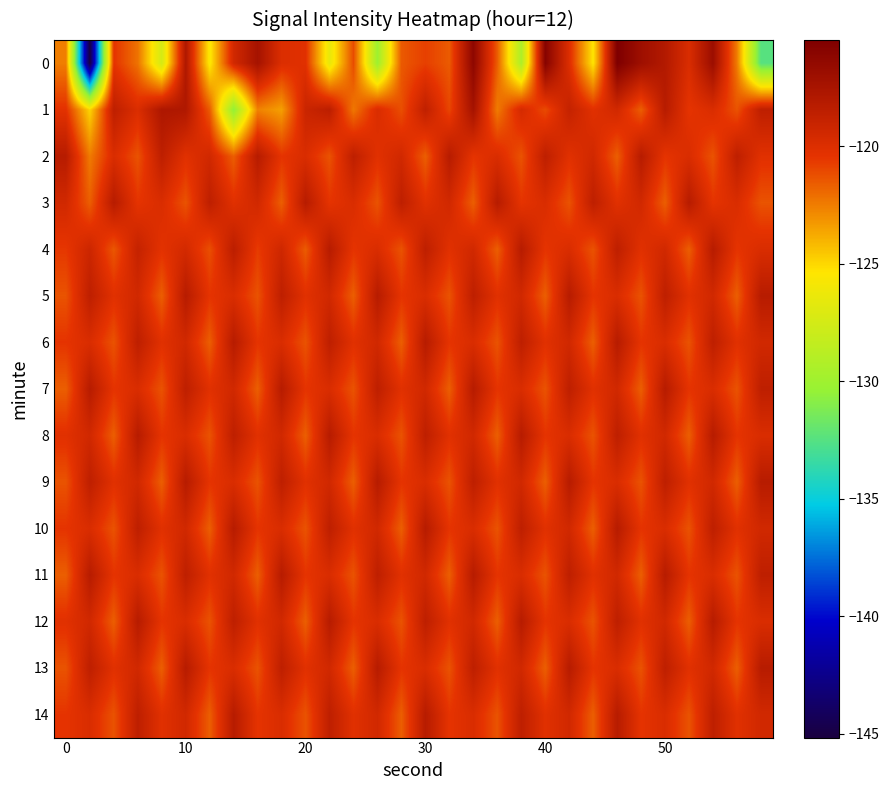

At which category is the sum across all series the highest?

23